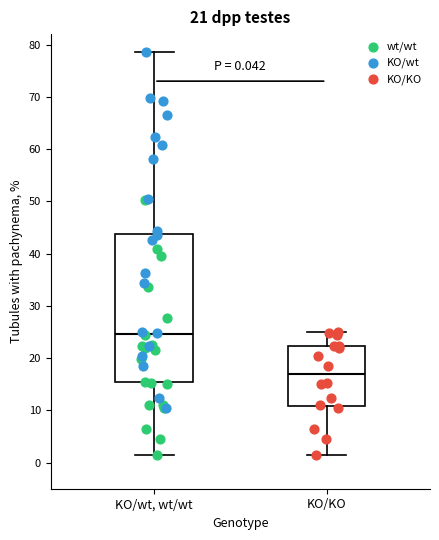

Comparing the boxes themselves (not the whiskers), which one is the tallest?

KO/wt, wt/wt